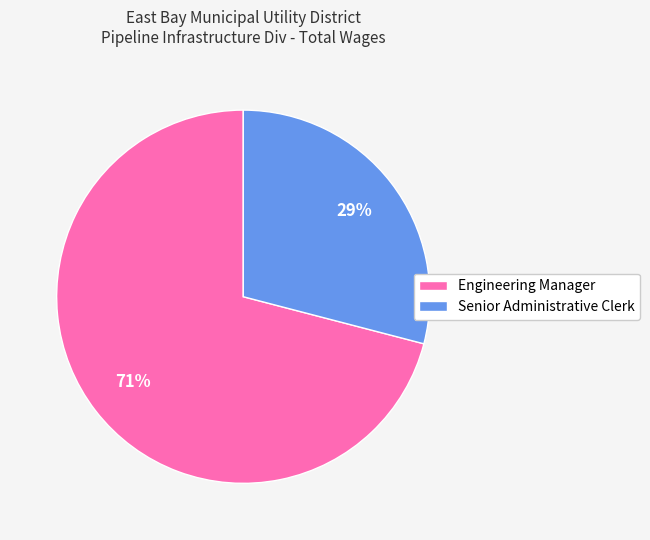

Does Engineering Manager account for over 50% of the chart?

Yes